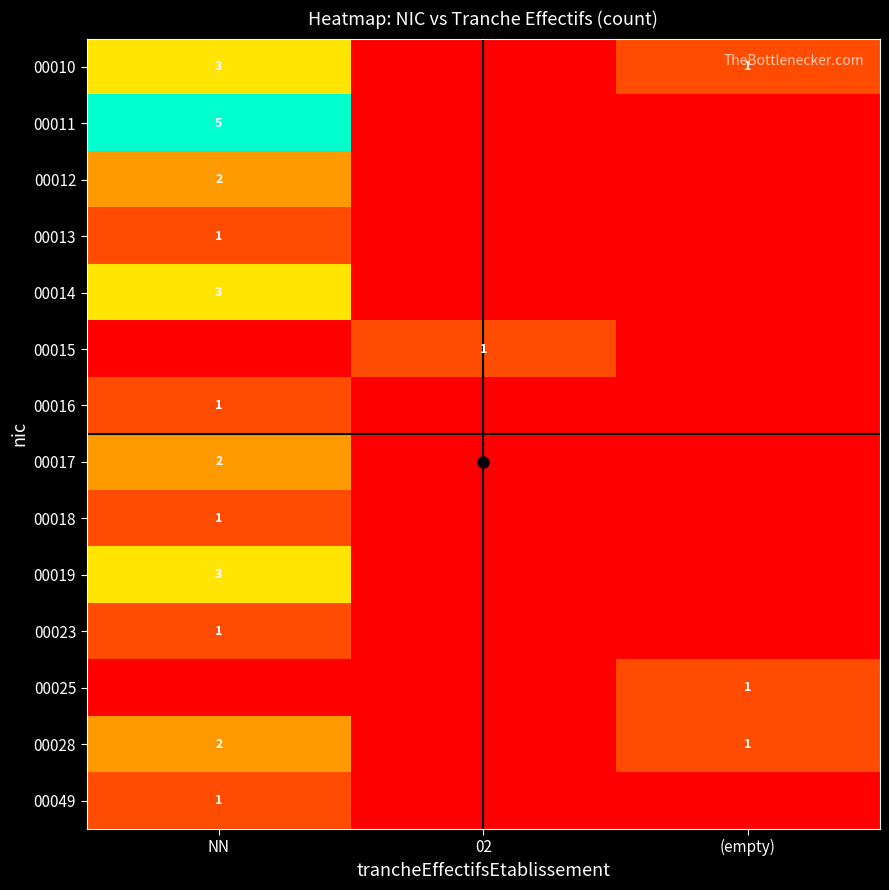

The 00017 series shows 3 at NN. True or false?

False